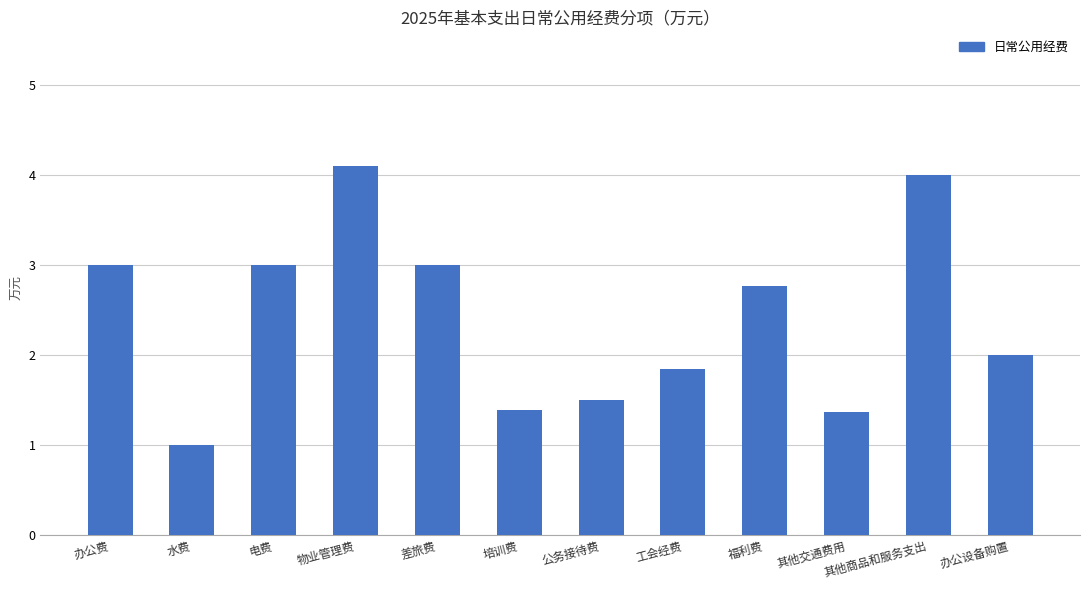

What is the value of the 2nd bar from the left?

1.0